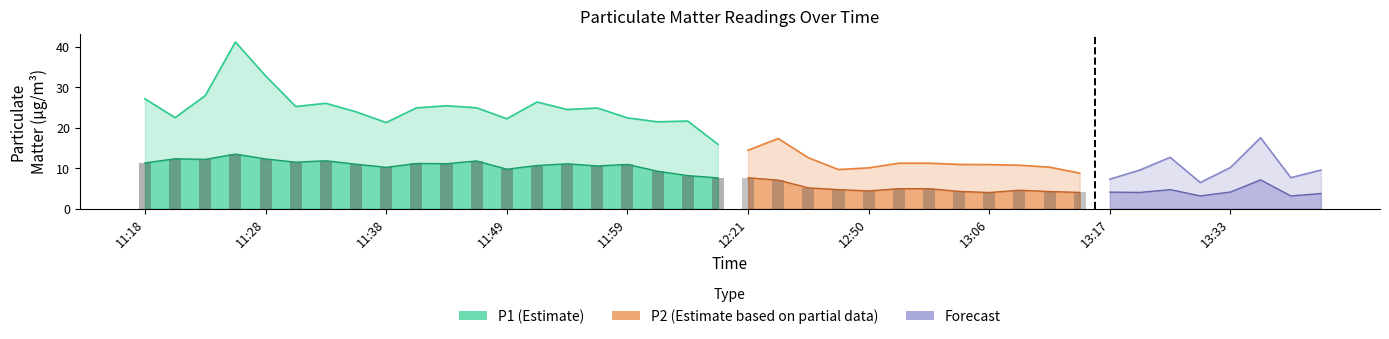

What position from the left is 13:14?

32